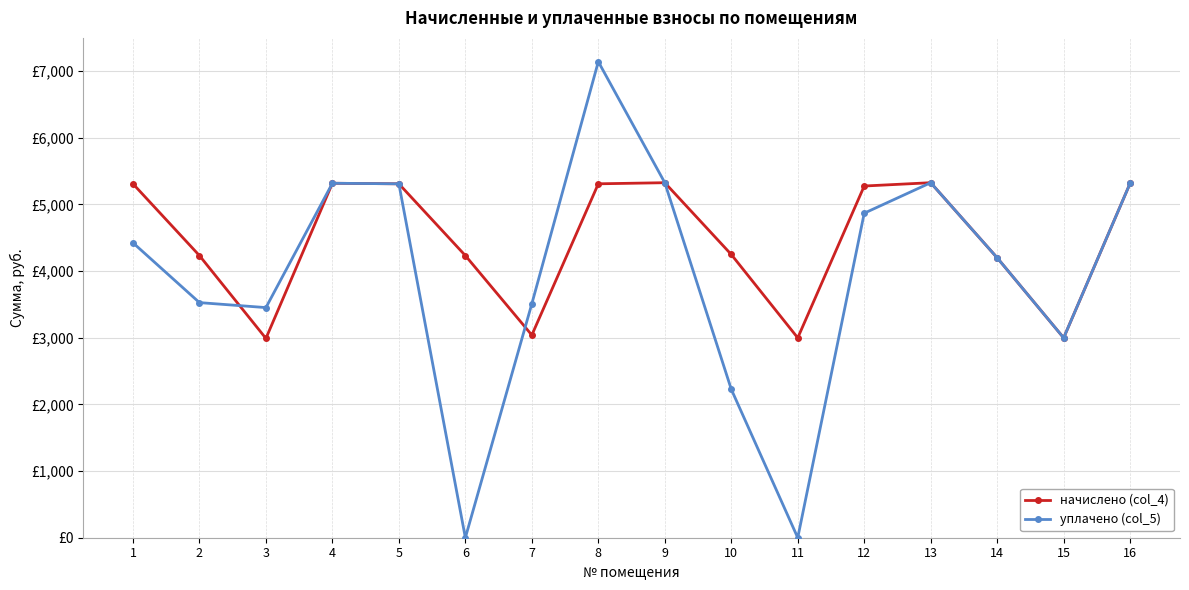

Is the value of уплачено (col_5) at 14 greater than the value of начислено (col_4) at 7?

Yes